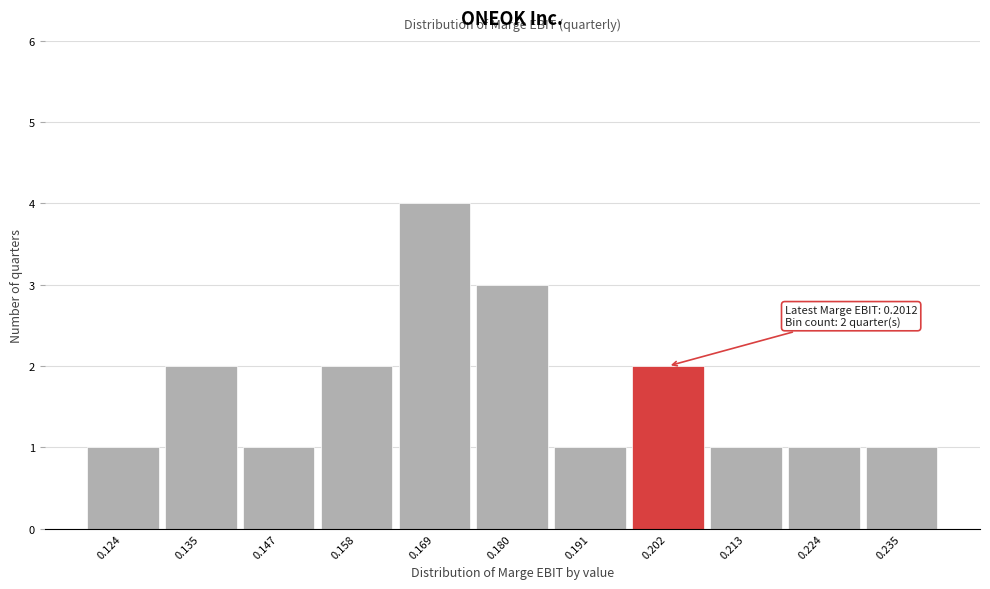

Which range on the x-axis has the tallest bar?

0.164 to 0.174